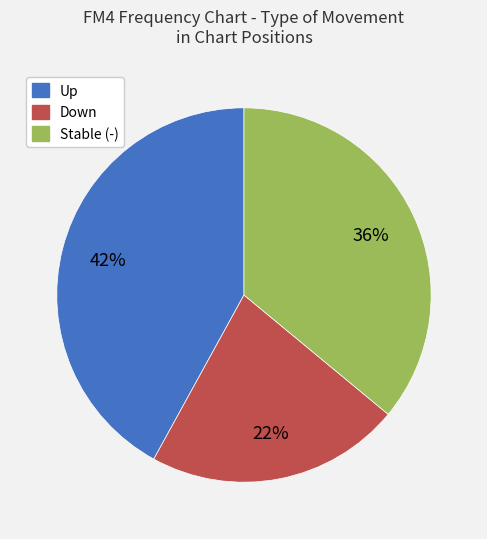

To the nearest percent, what is the average slice percentage?

33%